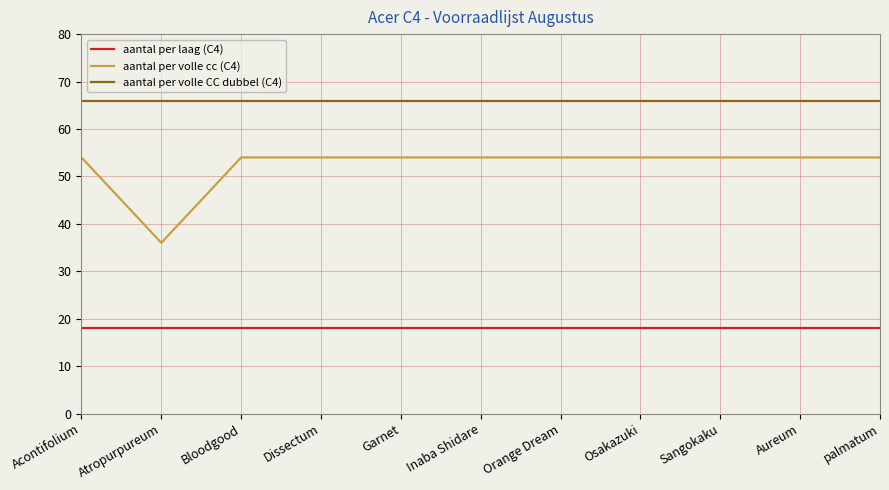

What is the approximate value of aantal per volle CC dubbel (C4) at Bloodgood?

66